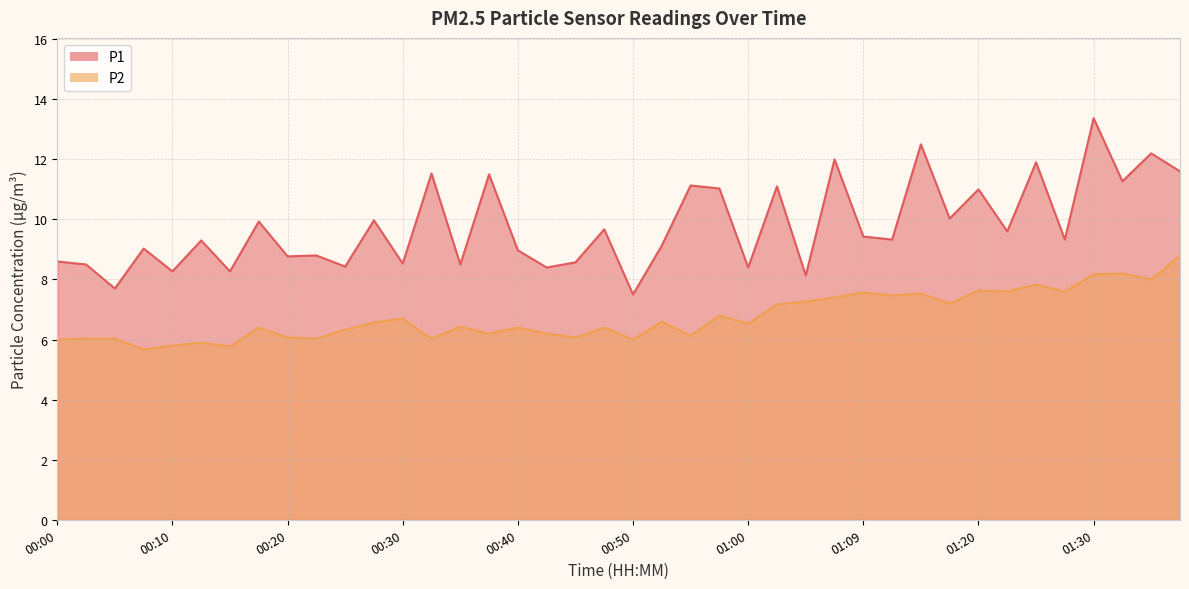

What is the approximate value of P1 at 01:02?

11.1